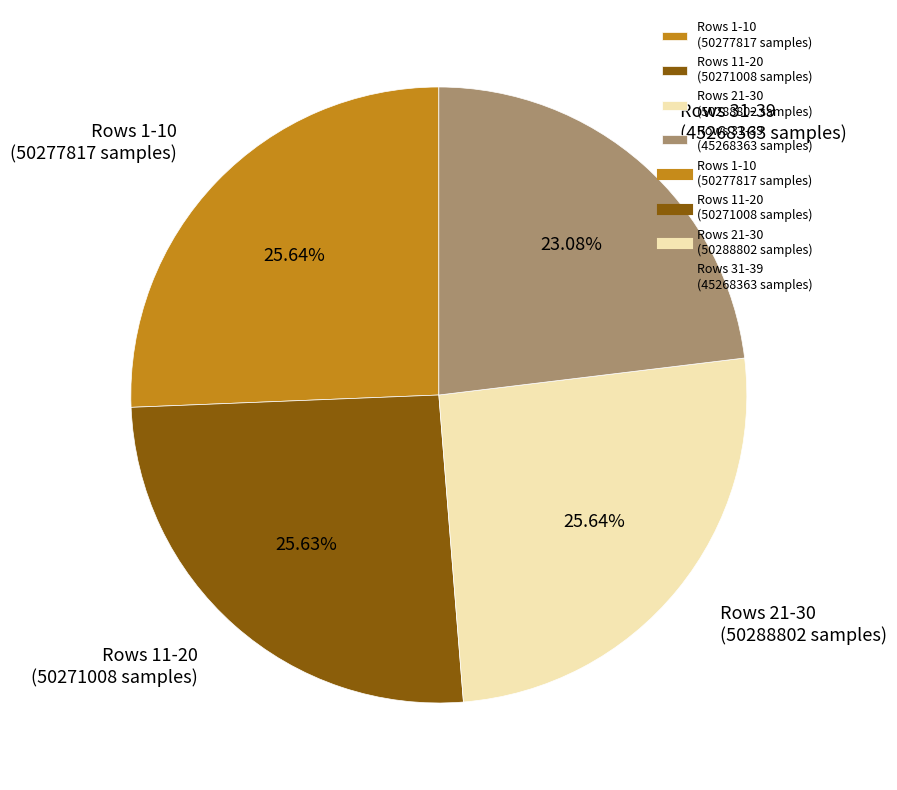

Does any single category account for the majority?

No